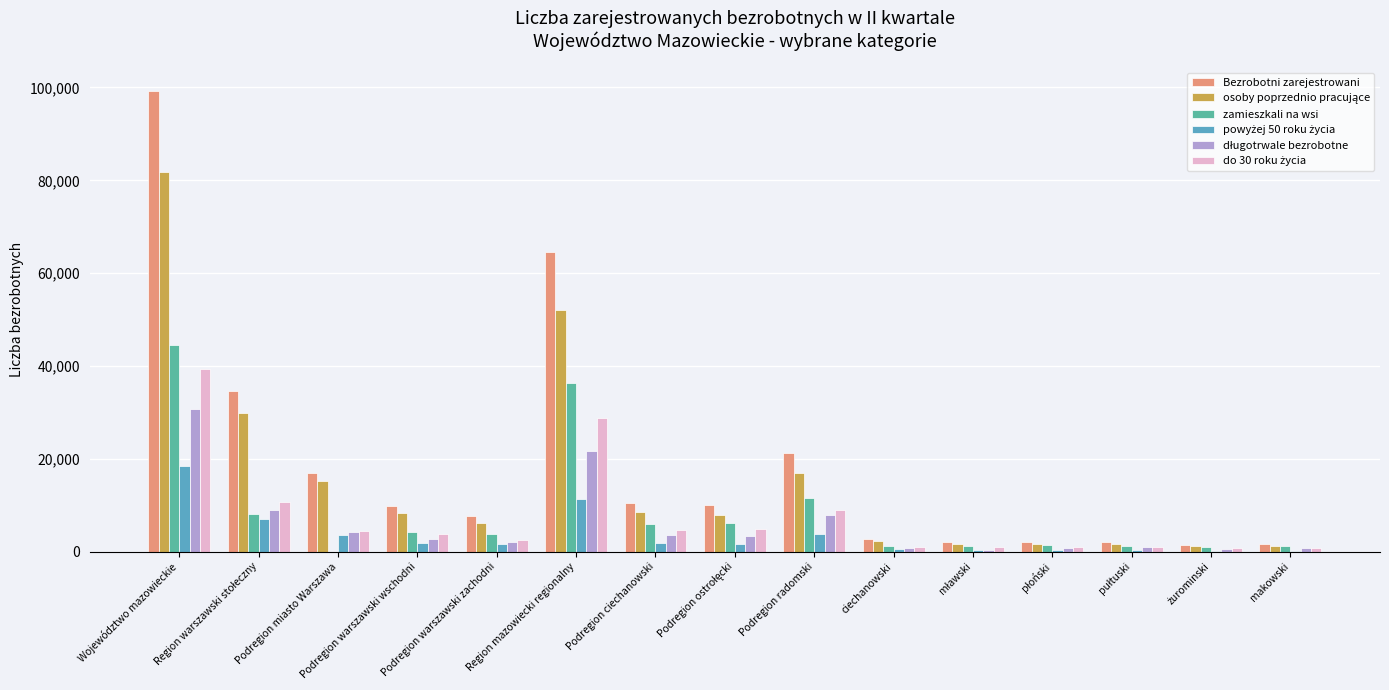

Which series has the widest spread of values?

Bezrobotni zarejestrowani